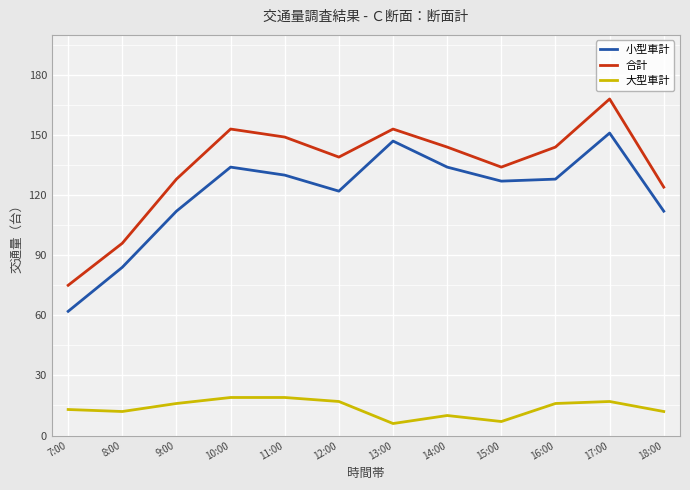

Does the chart have visible grid lines?

Yes